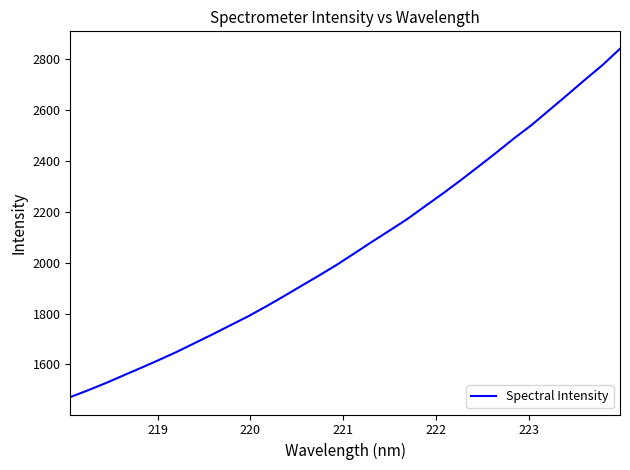

Does the chart display data point markers on the line(s)?

No